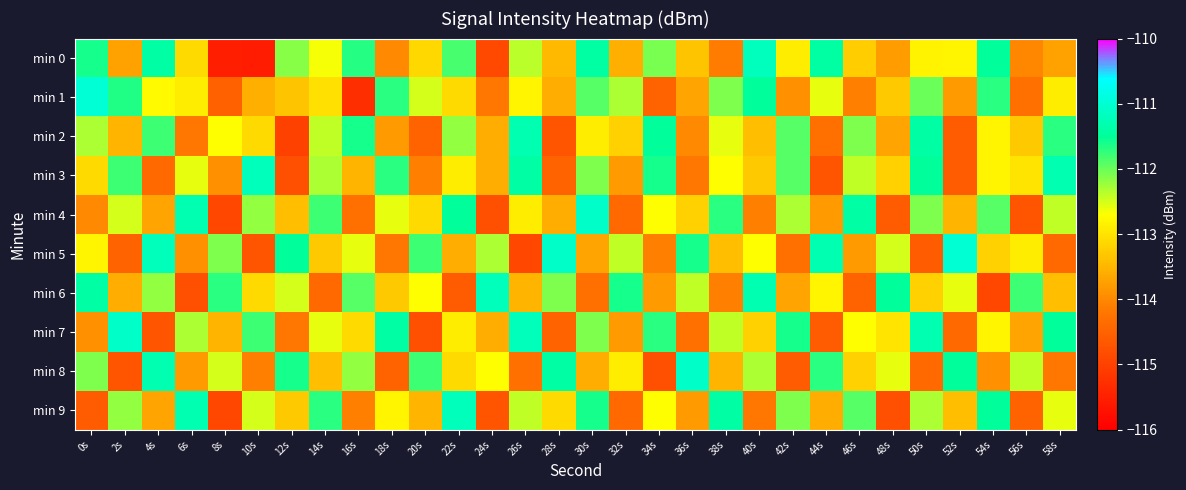

At 0s, list the series in order from smallest to largest.

min 9, min 4, min 7, min 3, min 5, min 2, min 8, min 0, min 6, min 1